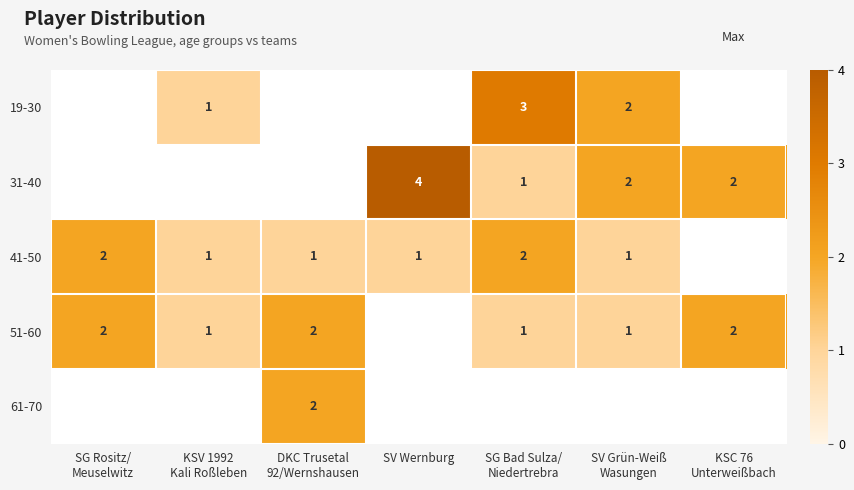

List the labels in order of 41-50 value, smallest first.

KSV 1992 Kali Roßleben, DKC Trusetal 92/Wernshausen, SV Wernburg, SV Grün-Weiß Wasungen, SG Rositz/ Meuselwitz, SG Bad Sulza/ Niedertrebra, KSC 76 Unterweißbach